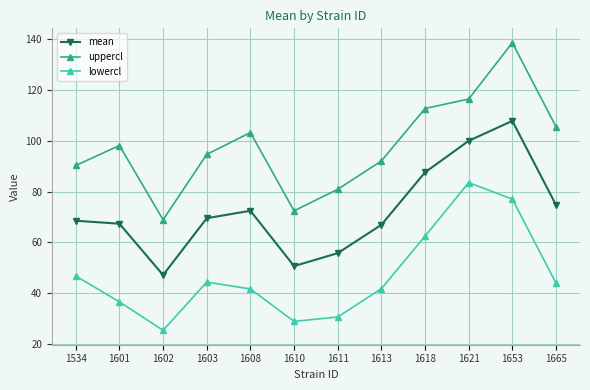

True or false: lowercl has more than 2 points higher than both neighbors.

False